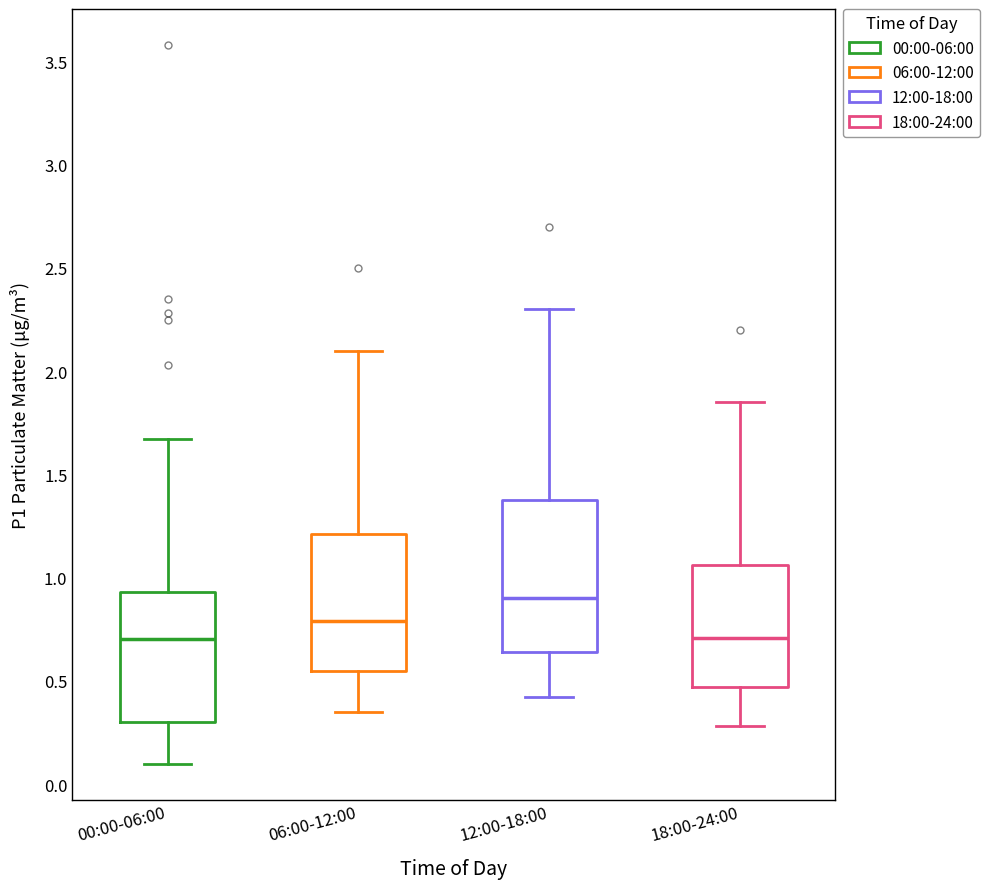

Which box has the highest median line?

12:00-18:00